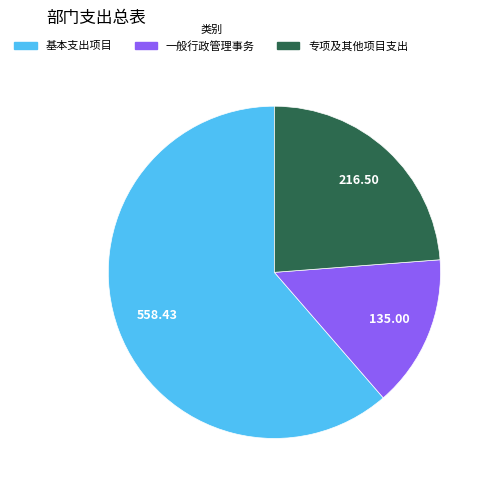

Rank the categories by value from highest to lowest.

基本支出项目, 专项及其他项目支出, 一般行政管理事务